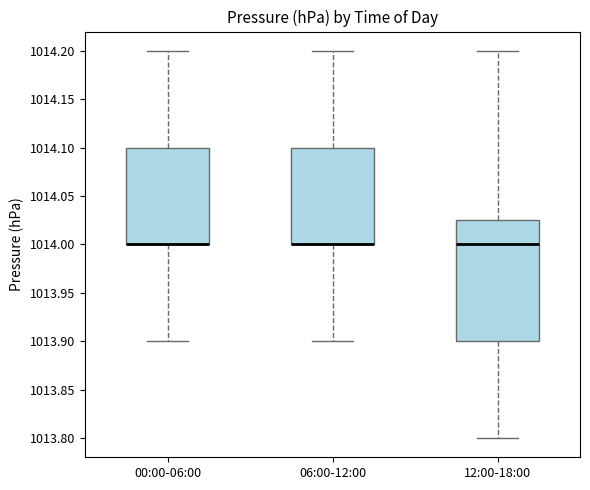

Comparing the boxes themselves (not the whiskers), which one is the tallest?

12:00-18:00